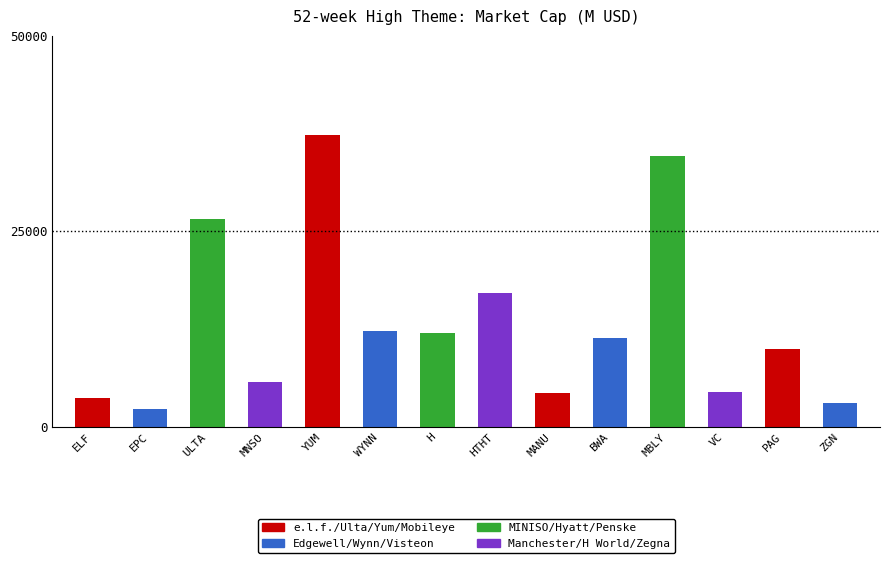

At which label is the value closest to 19786?

HTHT